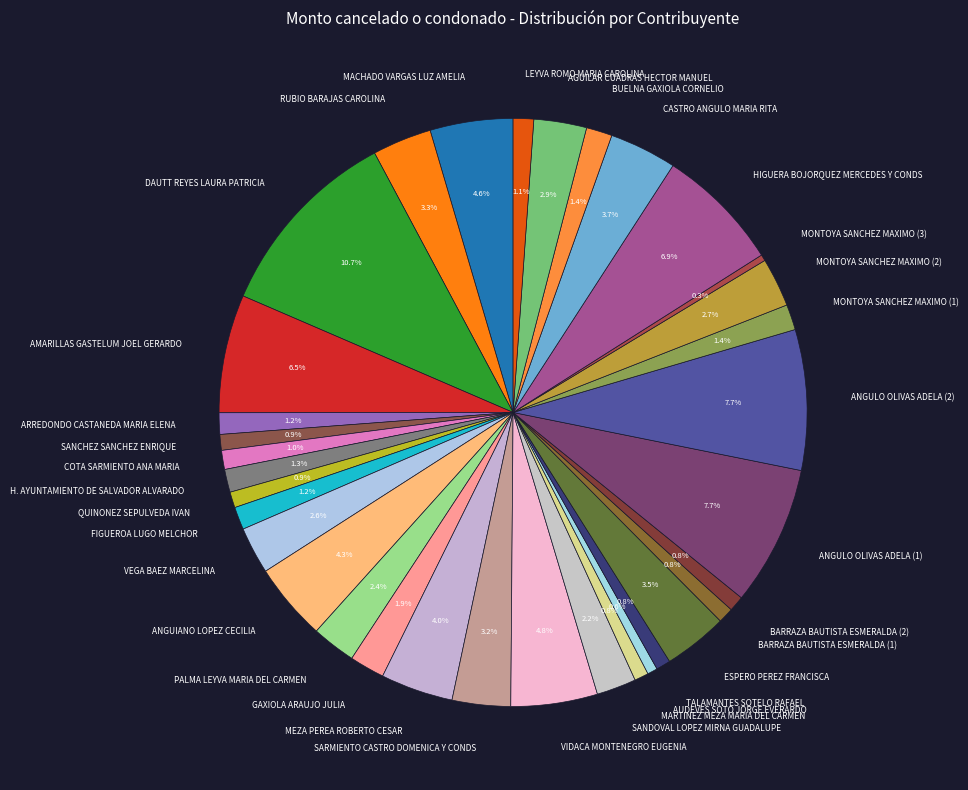

Is the sum of MARTINEZ MEZA MARIA DEL CARMEN and ARREDONDO CASTANEDA MARIA ELENA greater than half?

No